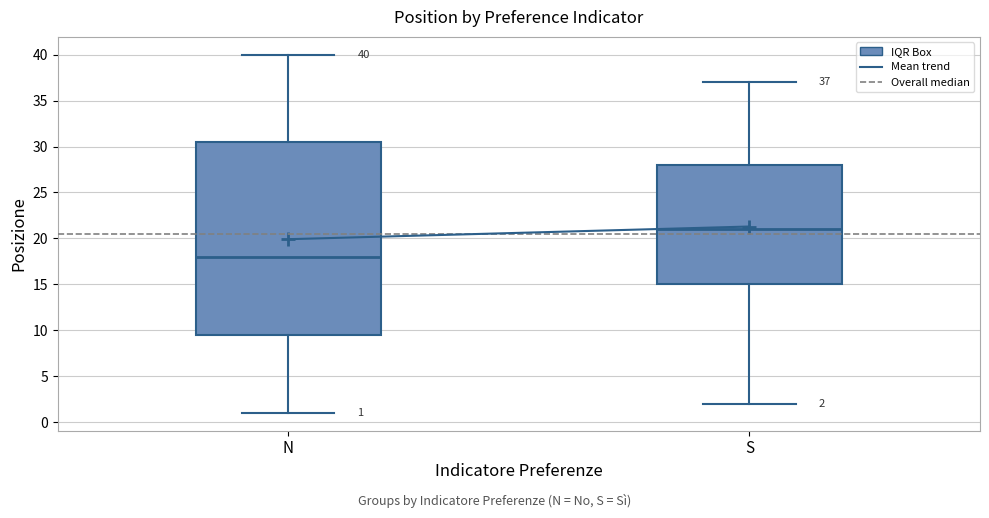

Comparing the boxes themselves (not the whiskers), which one is the tallest?

N